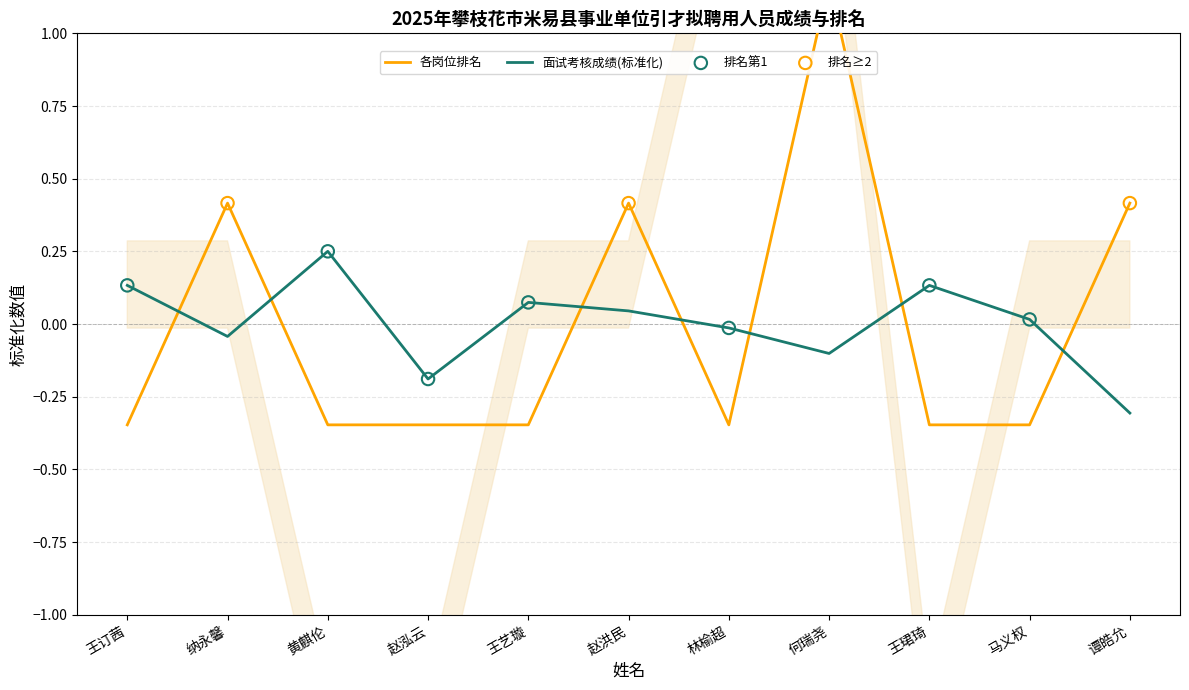

Which series has the largest Y range (max minus min)?

各岗位排名